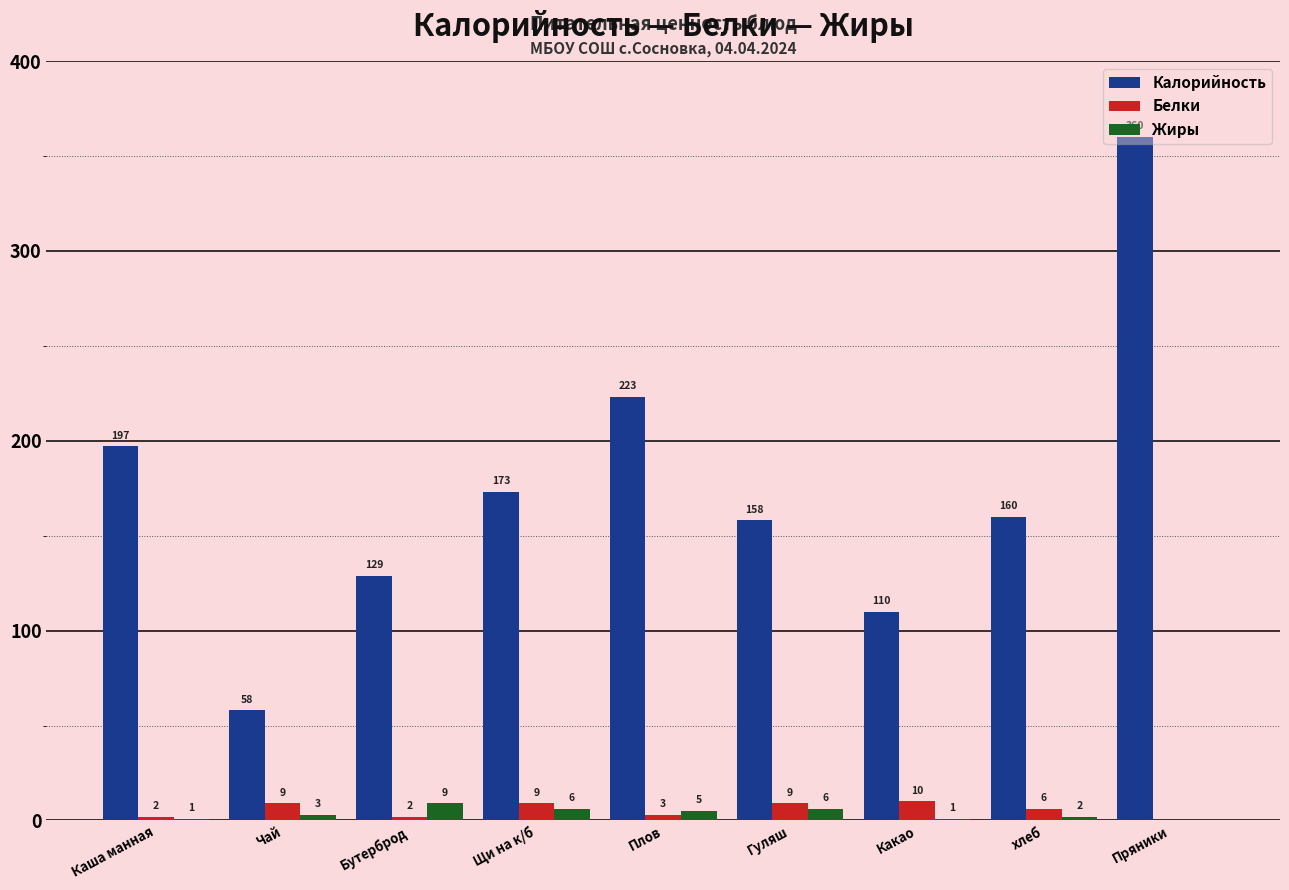

Between Чай and Бутерброд, which series saw the biggest shift?

Калорийность